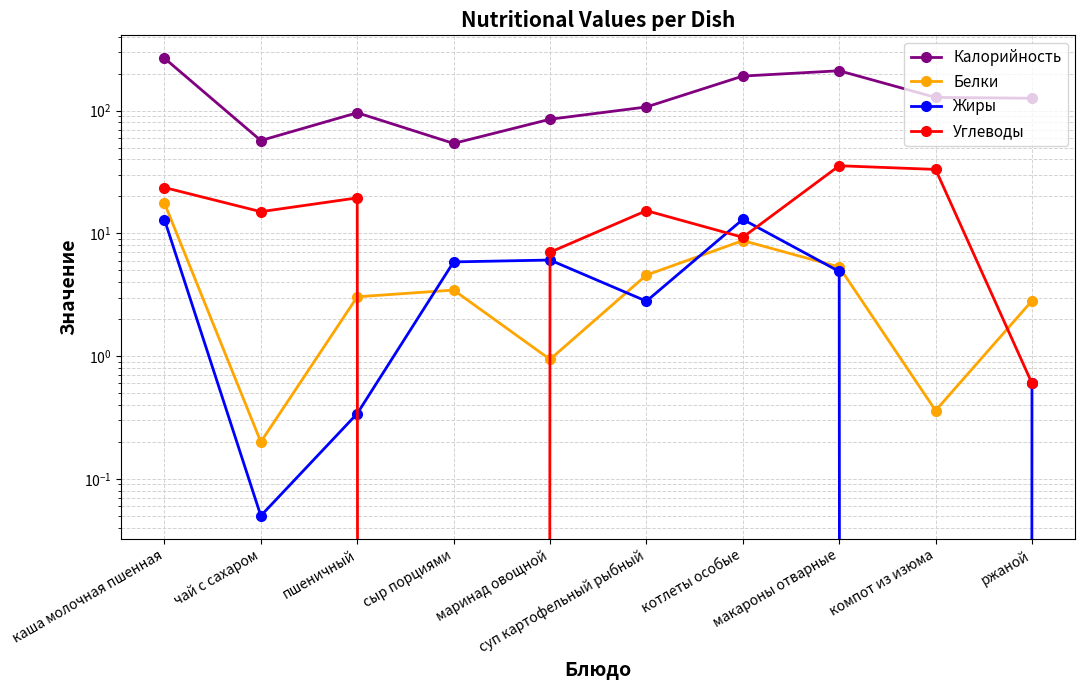

What is the approximate value of Углеводы at каша молочная пшенная?

23.6